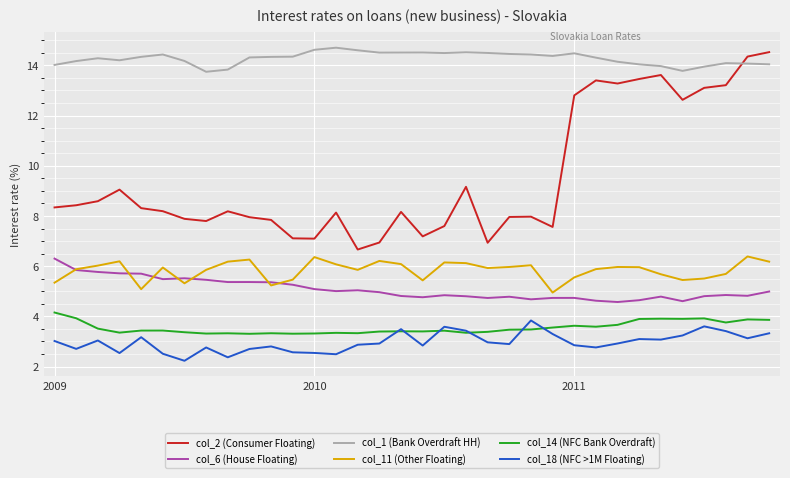

Which series has the widest spread of values?

col_2 (Consumer Floating)